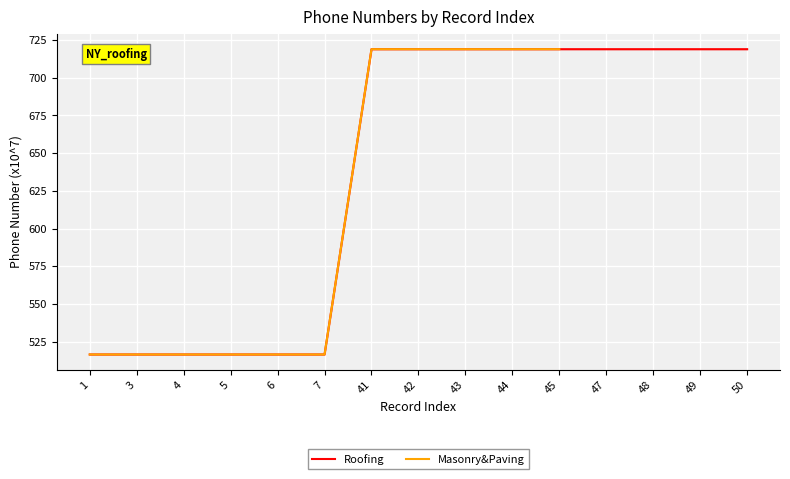

Rank the categories by value from highest to lowest.

50, 49, 48, 47, 45, 44, 43, 42, 41, 7, 6, 5, 4, 3, 1